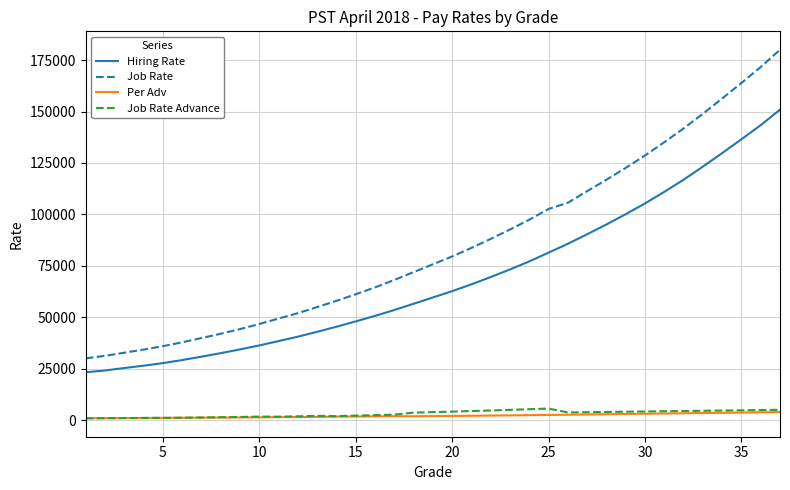

Which series has the largest total across all categories?

Job Rate